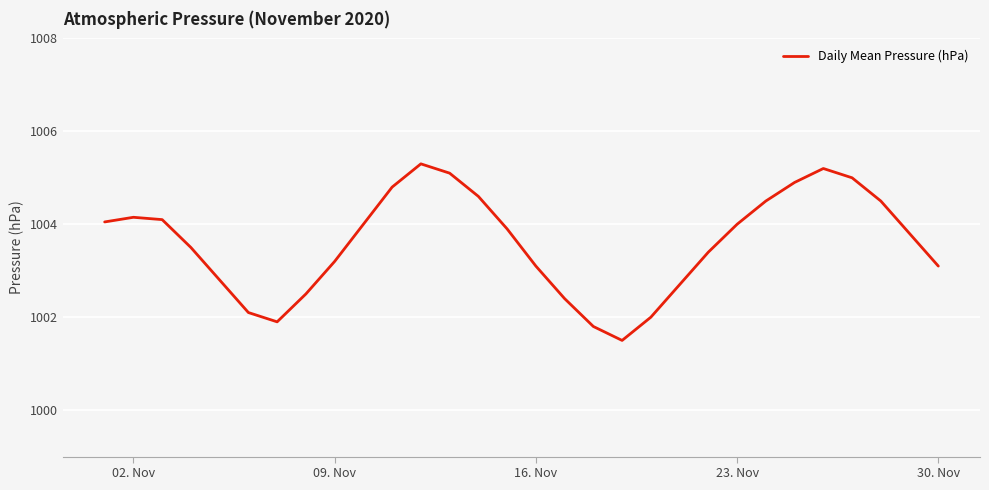

What is the difference between the maximum and minimum values?

3.8